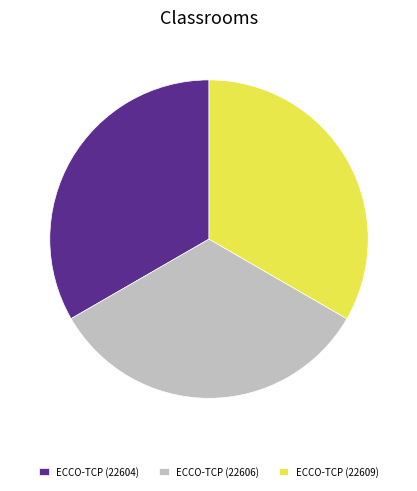

Do ECCO-TCP (22609) and ECCO-TCP (22606) together represent more than half of the pie?

Yes